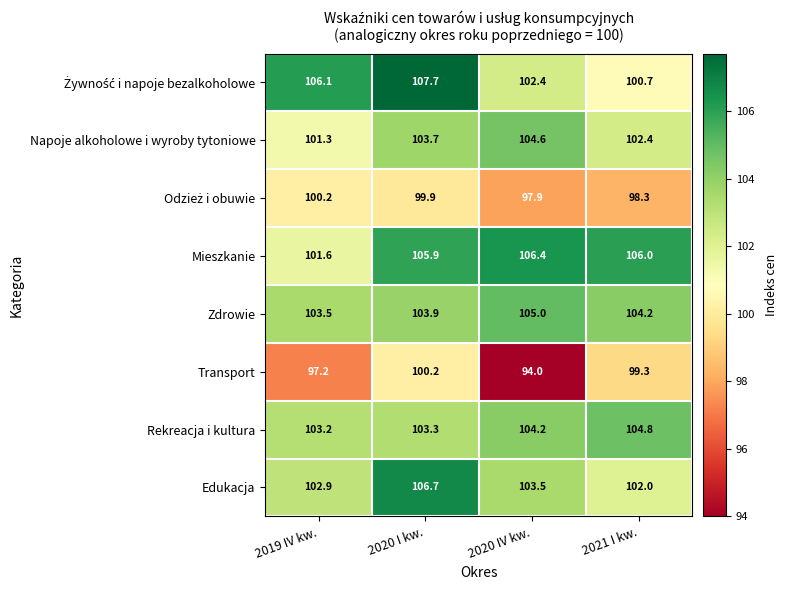

Rank the categories by Rekreacja i kultura value from lowest to highest.

2019 IV kw., 2020 I kw., 2020 IV kw., 2021 I kw.